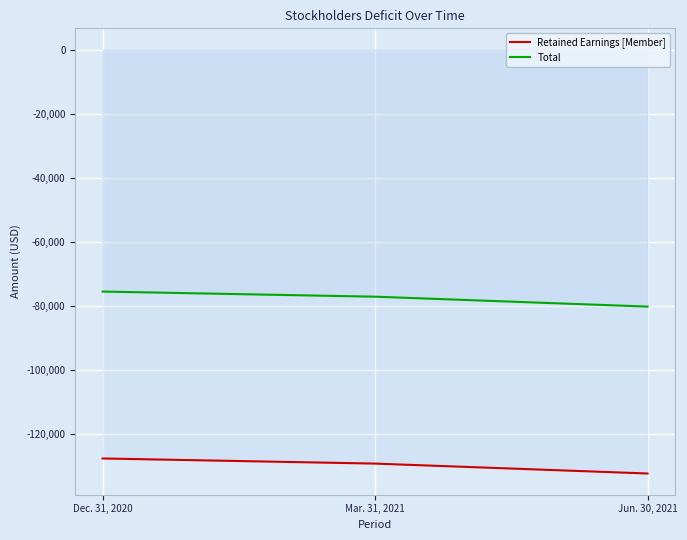

At which category is the sum across all series the highest?

Dec. 31, 2020